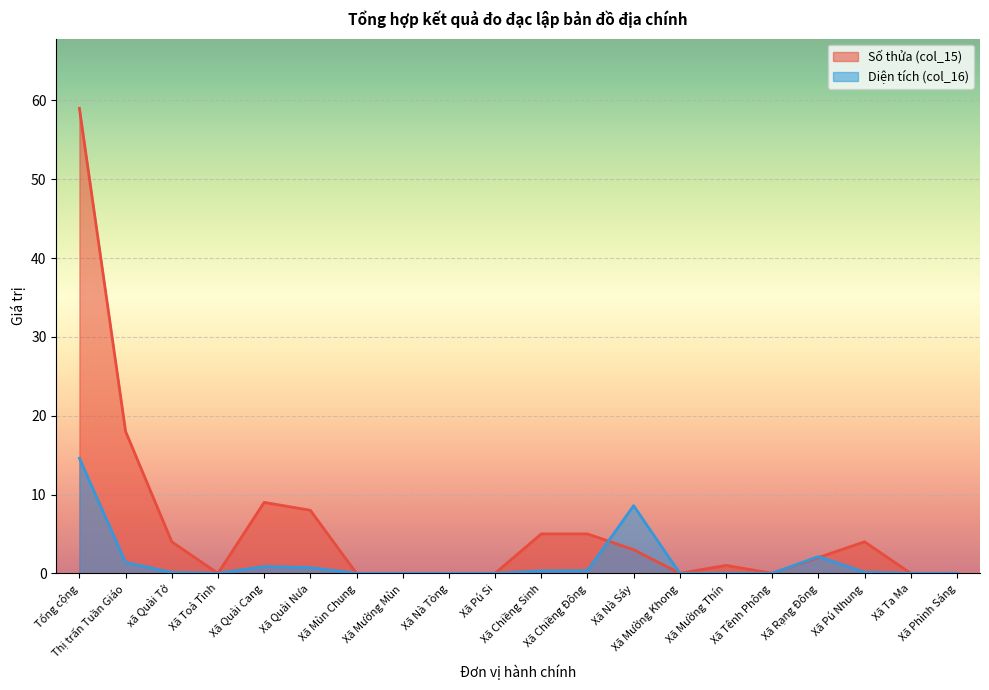

At Xã Mường Thín, list the series in order from largest to smallest.

Số thửa (col_15), Diện tích (col_16)